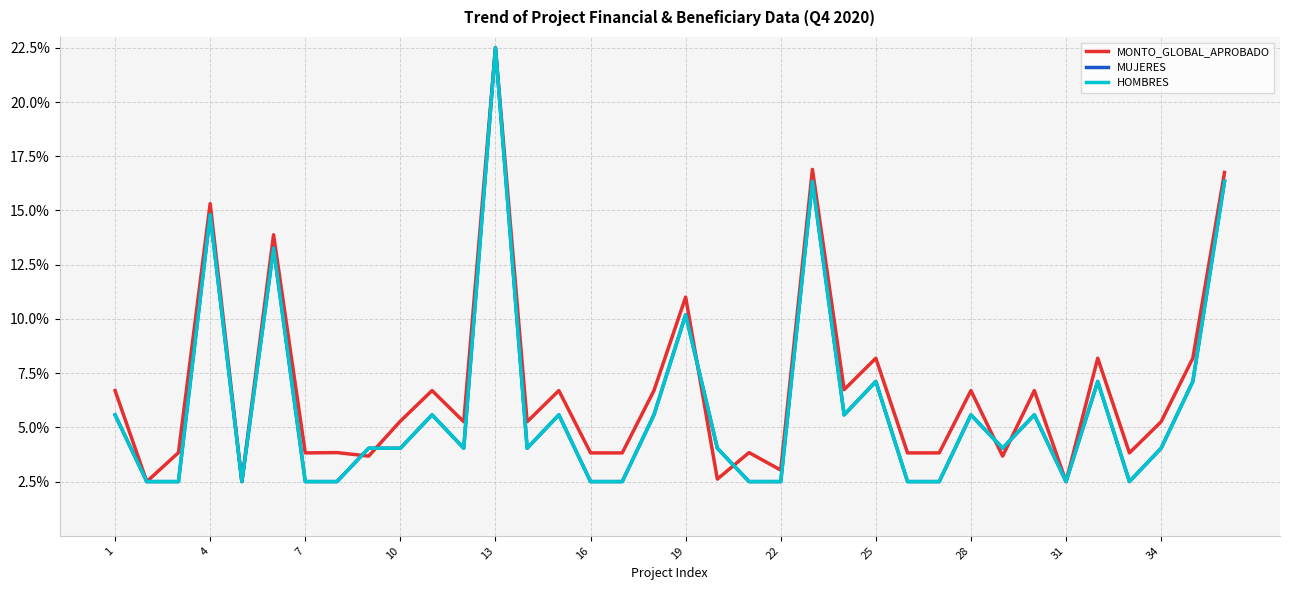

Is this an area chart (filled region under the line)?

No